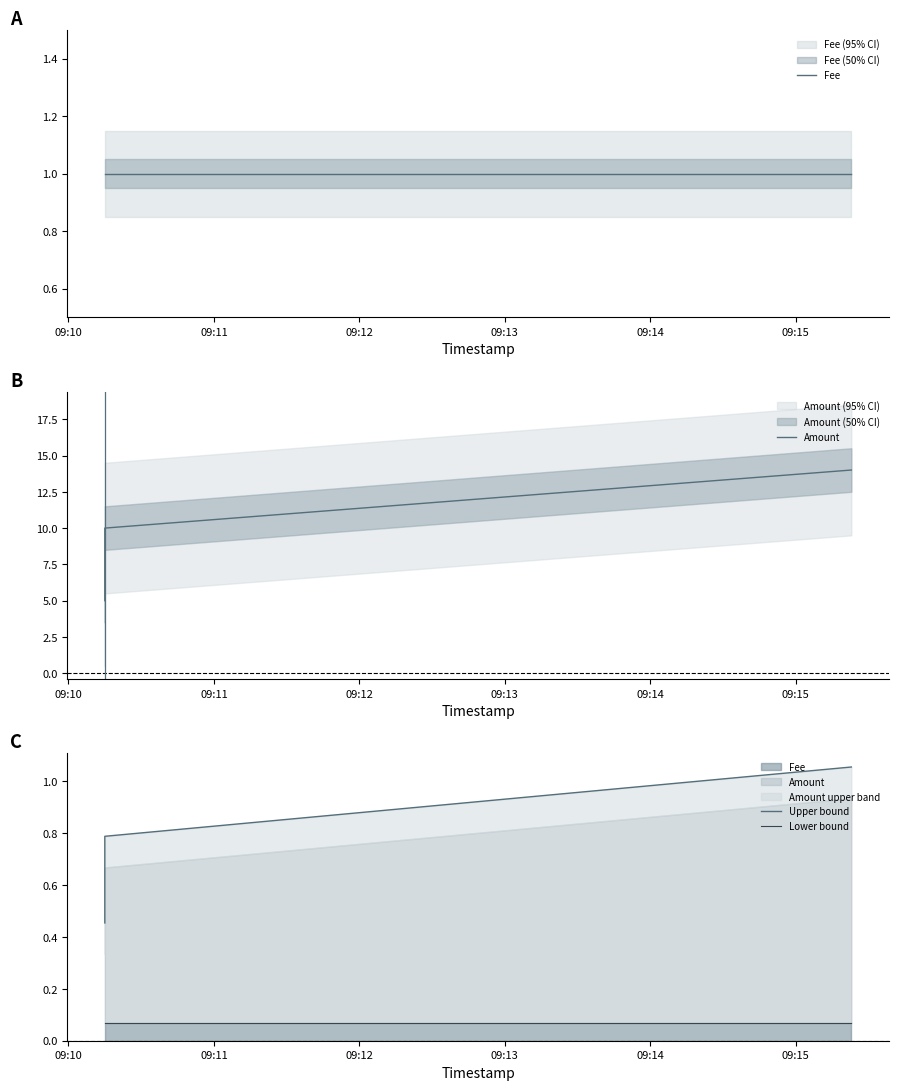

What is the minimum value shown in the chart?

0.1